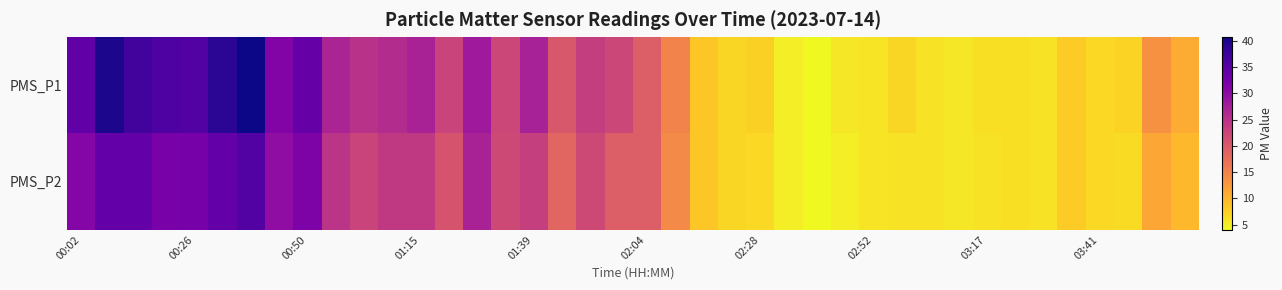

List the series in order of their overall mean, highest first.

PMS_P1, PMS_P2